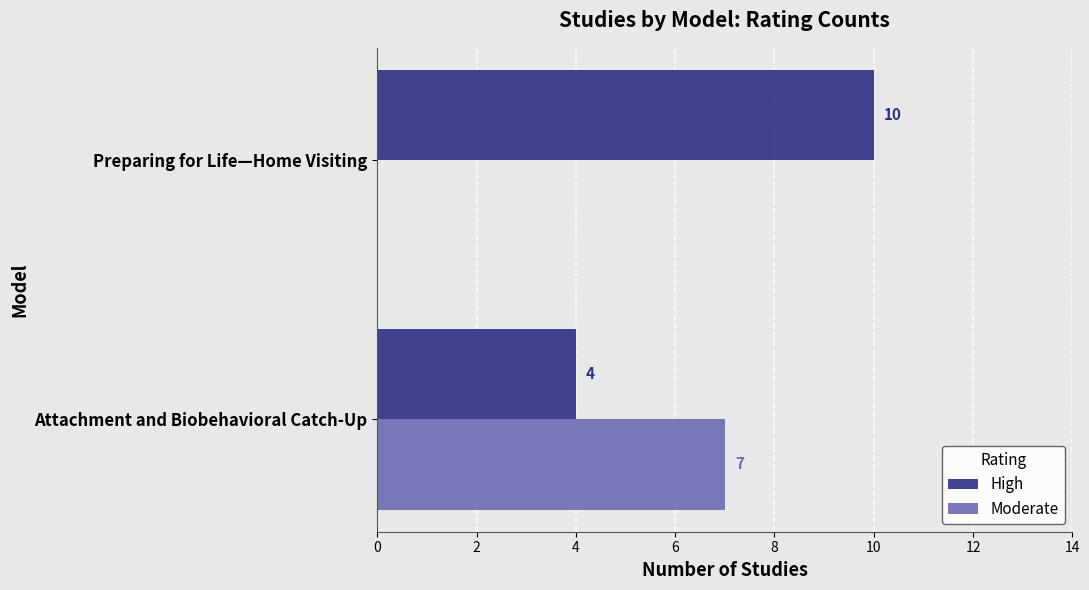

Is the value of High at Attachment and Biobehavioral Catch-Up greater than the value of Moderate at Attachment and Biobehavioral Catch-Up?

No